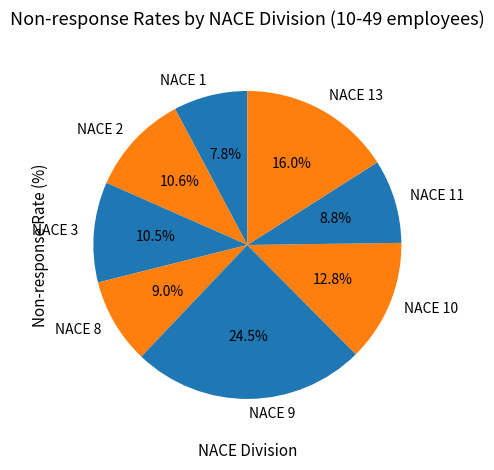

Does any single category account for the majority?

No